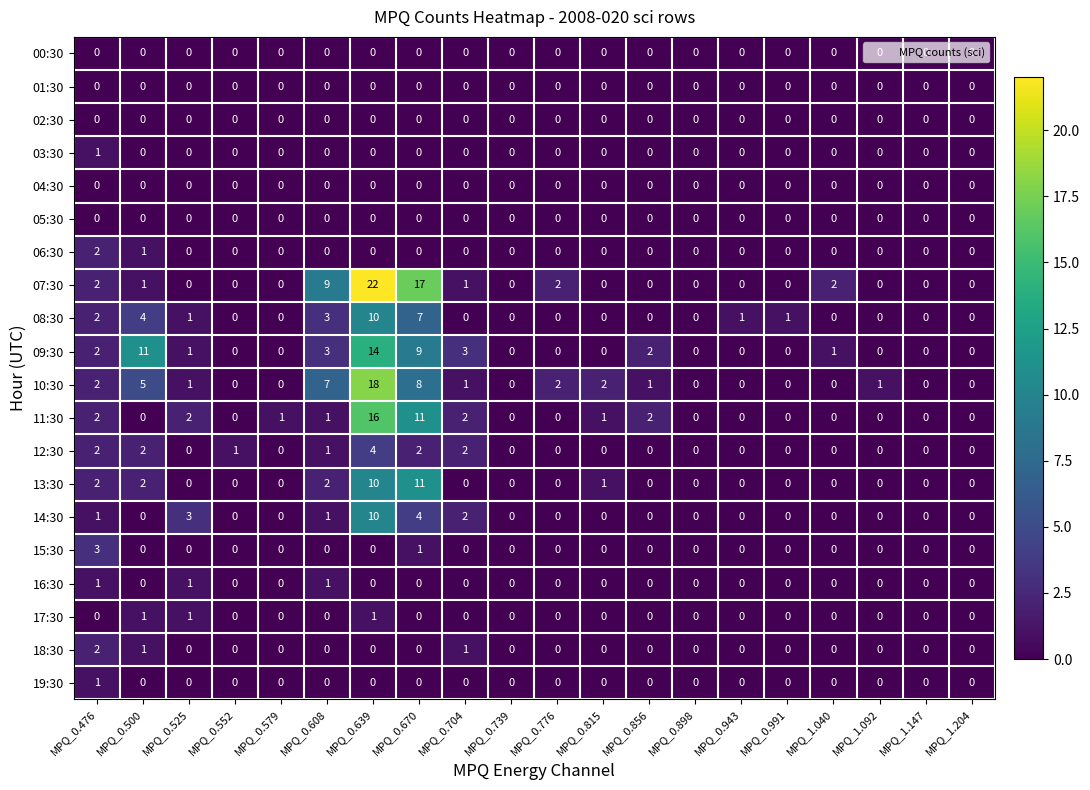

What is the maximum value shown in the chart?

22